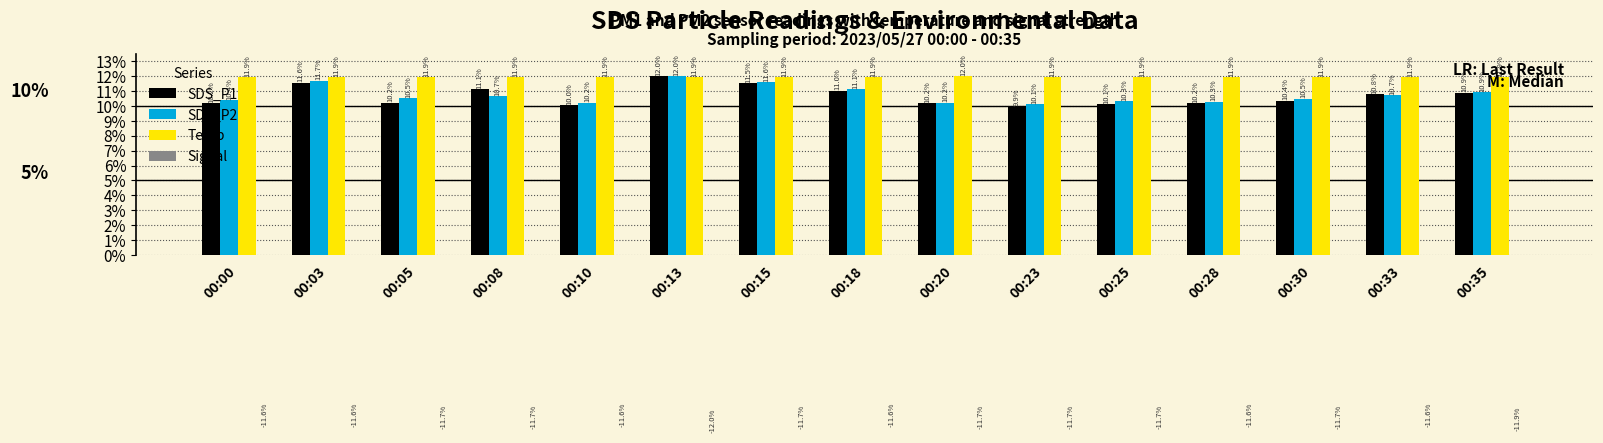

What is the value of the SDS_P2 bar at the 14th from the left?

10.7